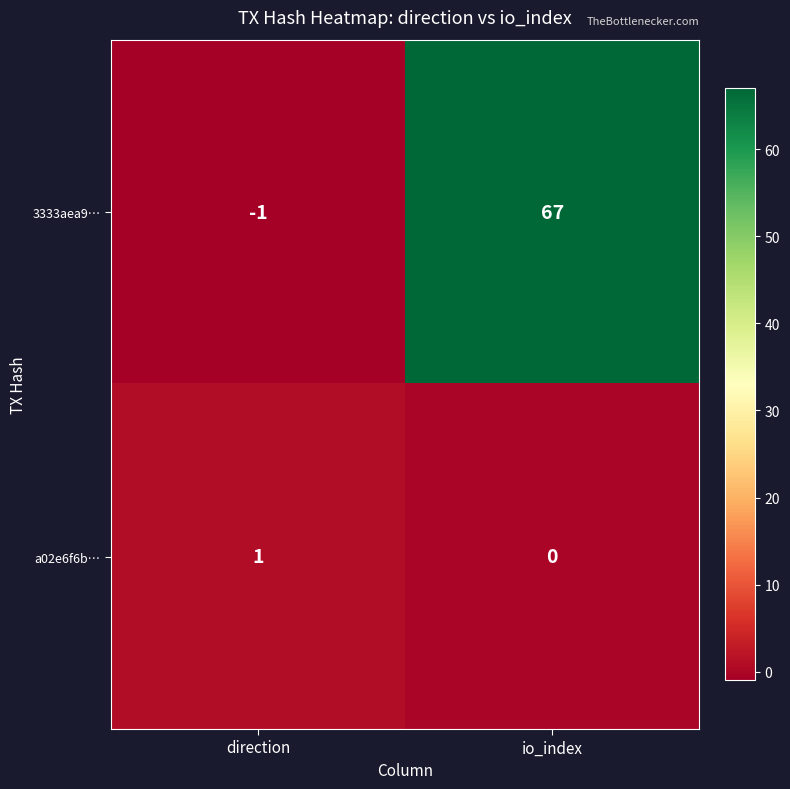

The value of 3333aea9… at direction is -1. True or false?

True